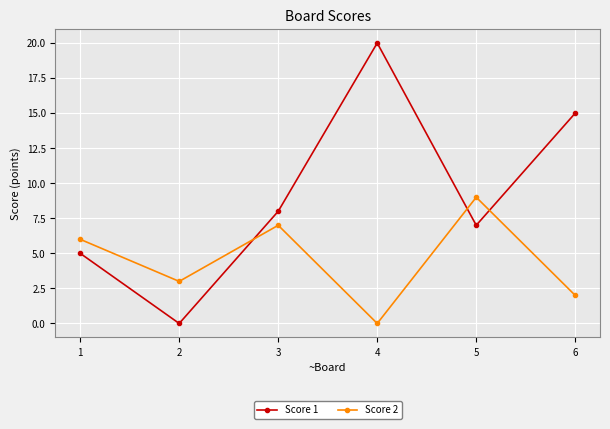

What is the spread (max minus min) of values at 6?

13